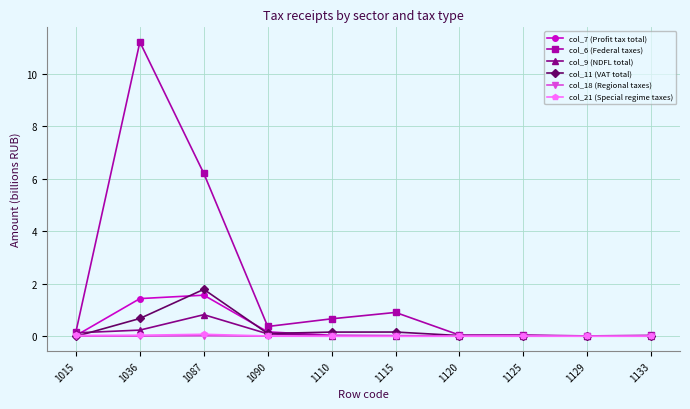

True or false: col_7 (Profit tax total) has a value of 0.0 at 1129.

True